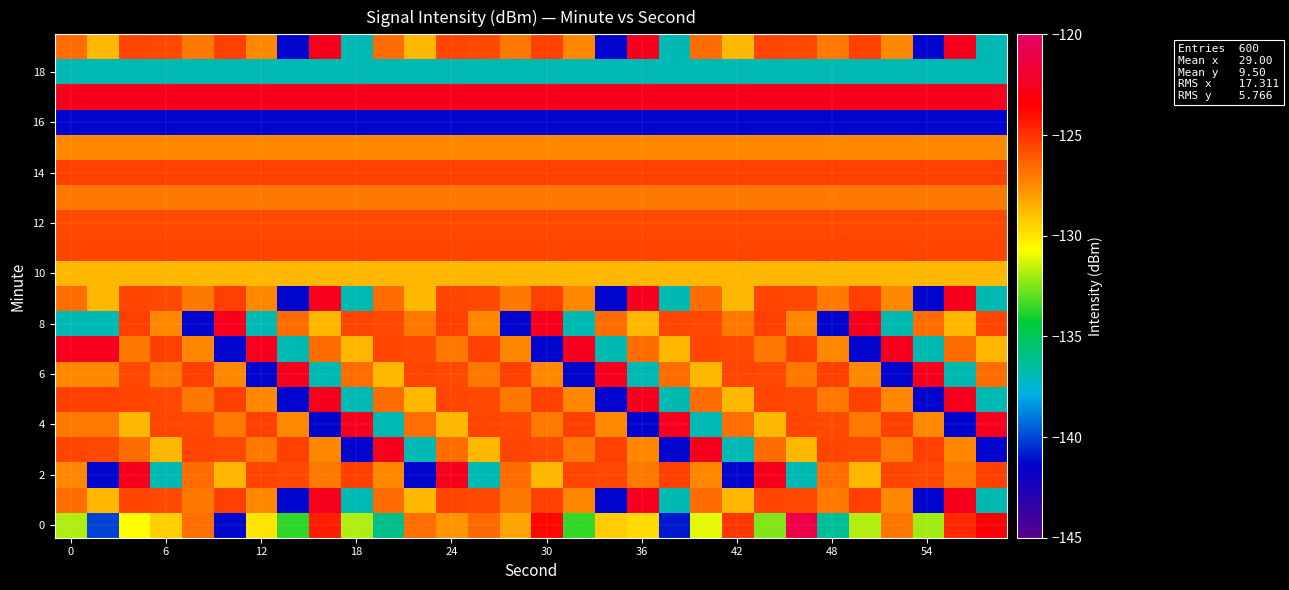

How many distinct data groups are displayed?

20